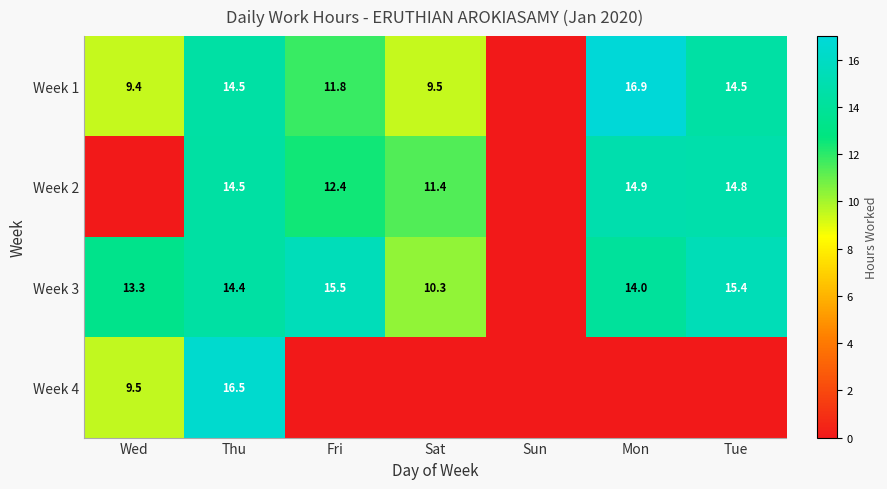

Is the value of Week 3 at Mon greater than the value of Week 2 at Mon?

No